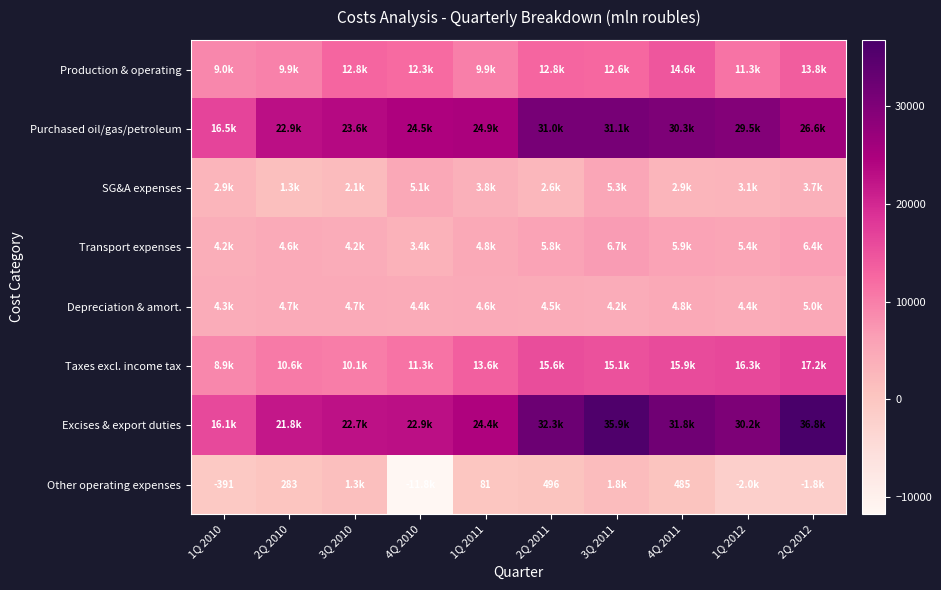

Is it true that Other operating expenses equals 485 at 4Q 2011?

True